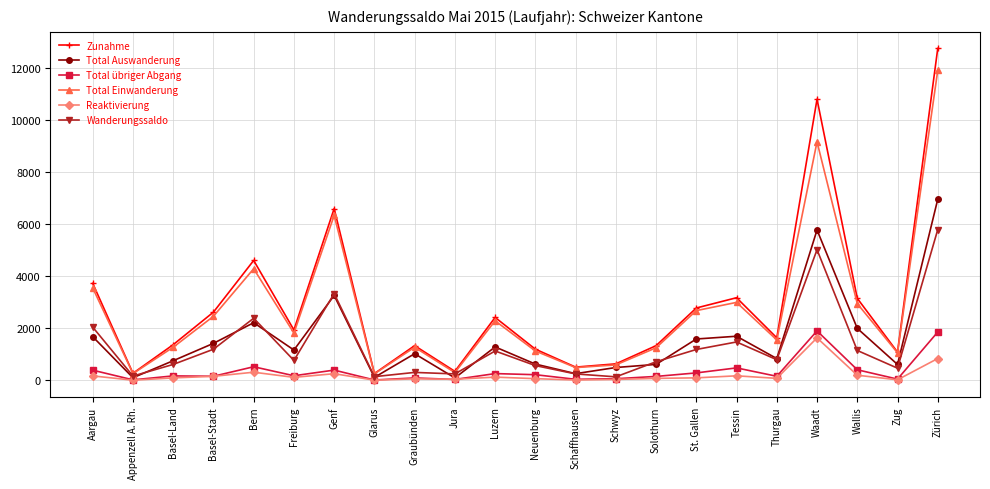

True or false: Total Auswanderung has more than 0 interior local peaks.

True